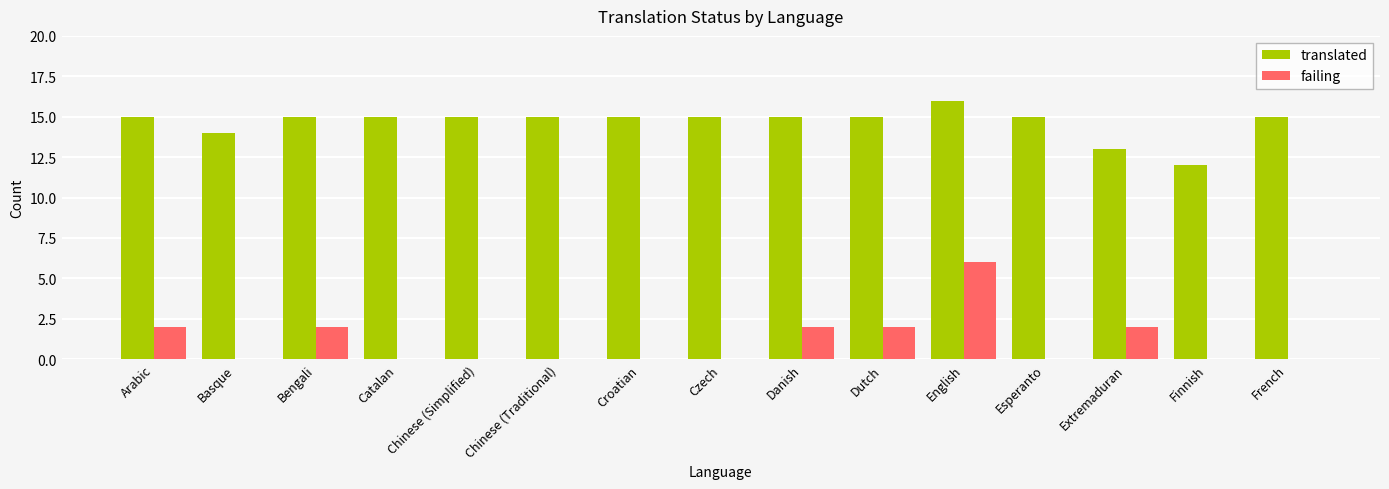

Read the translated value at French.

15